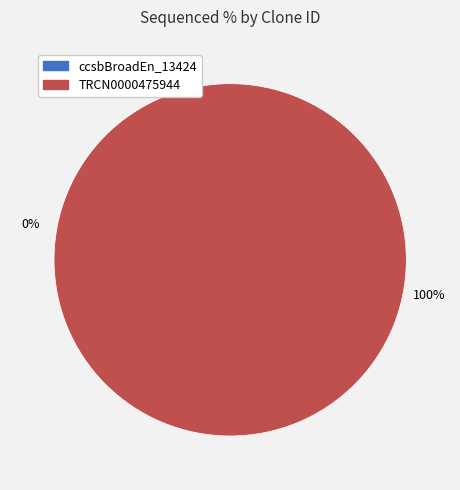

Between ccsbBroadEn_13424 and TRCN0000475944, which is larger?

TRCN0000475944